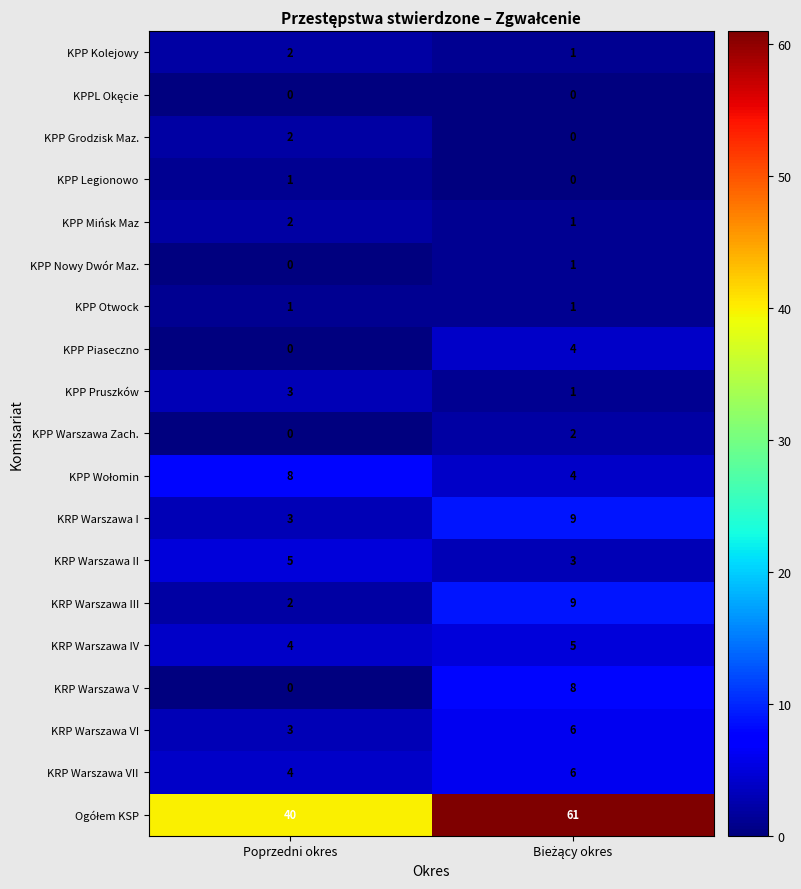

What is the maximum value shown in the chart?

61